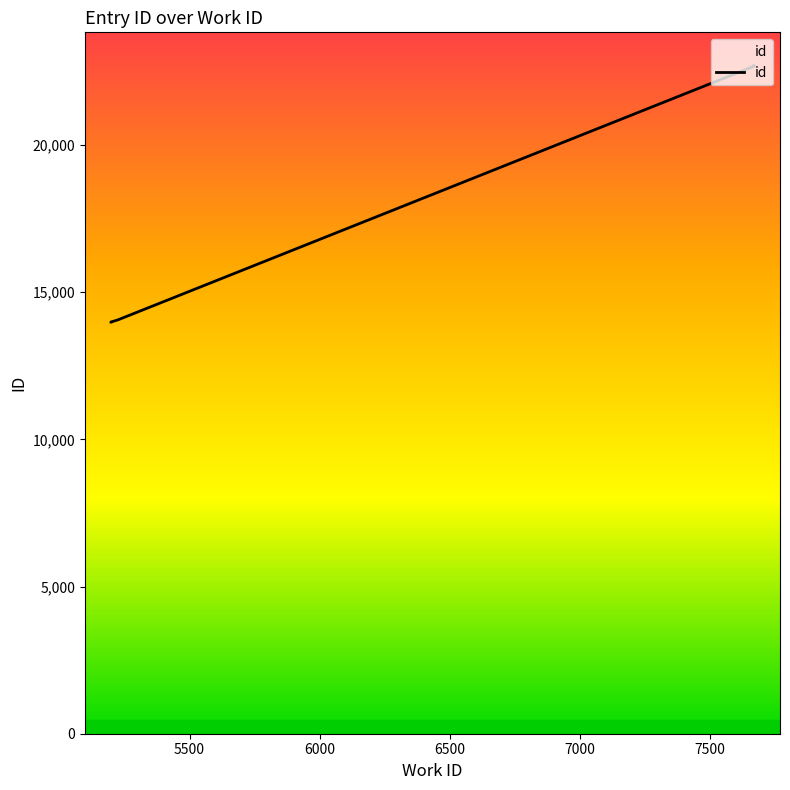

What is the sum of all values?

192085